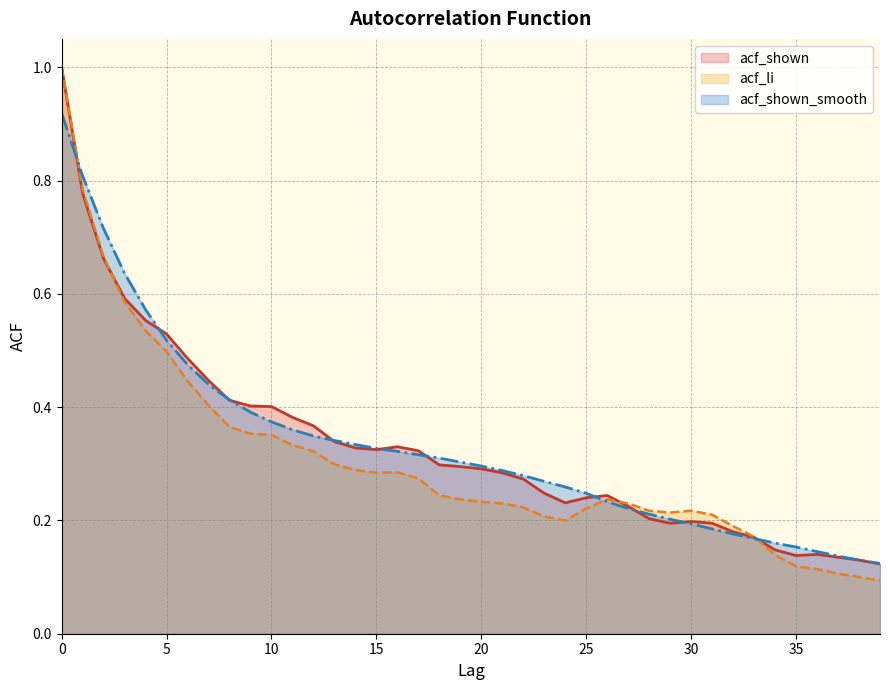

Which has a higher value, 6 or 2?

2